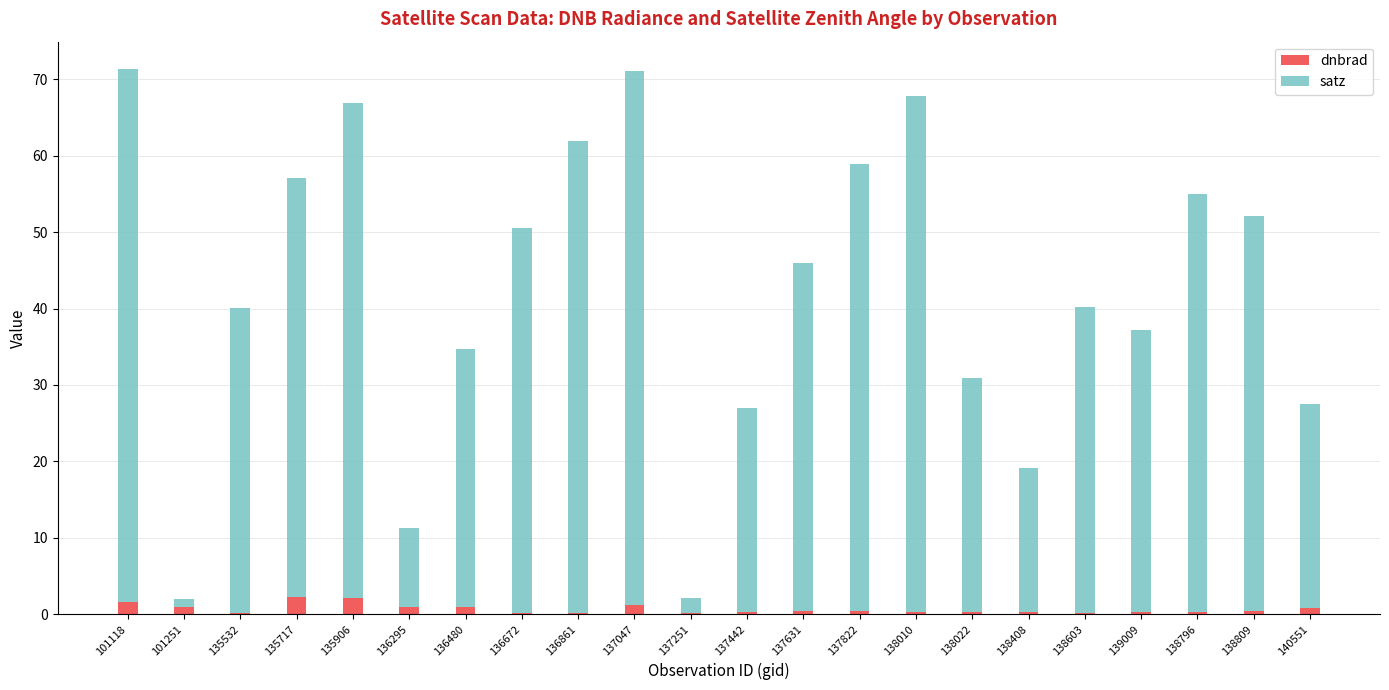

Read the dnbrad value at 137251.

0.1